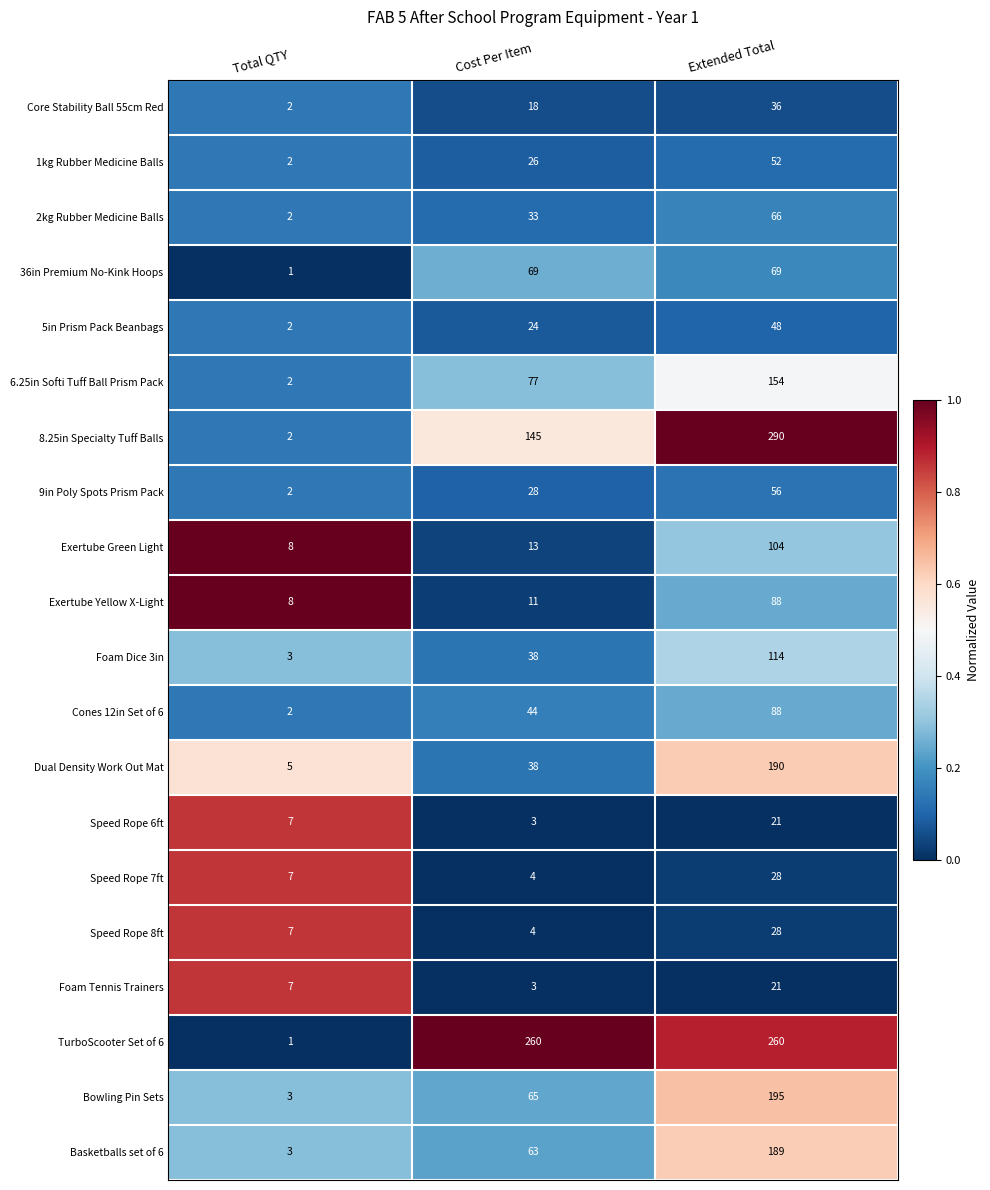

Is it true that Dual Density Work Out Mat equals 329 at Extended Total?

False